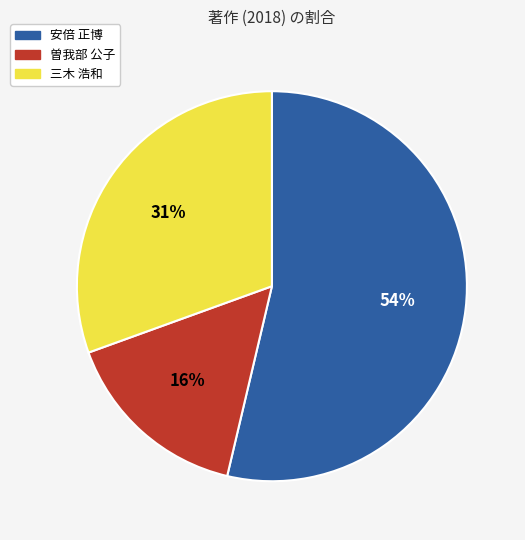

Does 安倍 正博 account for over 50% of the chart?

Yes